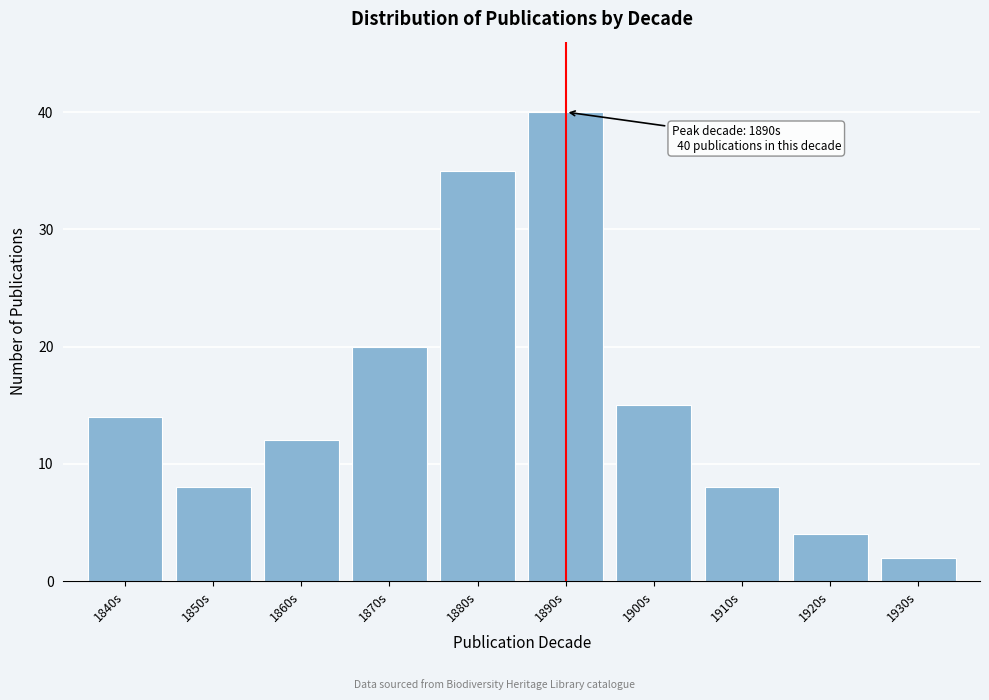

Reading left to right, extract all data points from this chart.

1840s=14	1850s=8	1860s=12	1870s=20	1880s=35	1890s=40	1900s=15	1910s=8	1920s=4	1930s=2